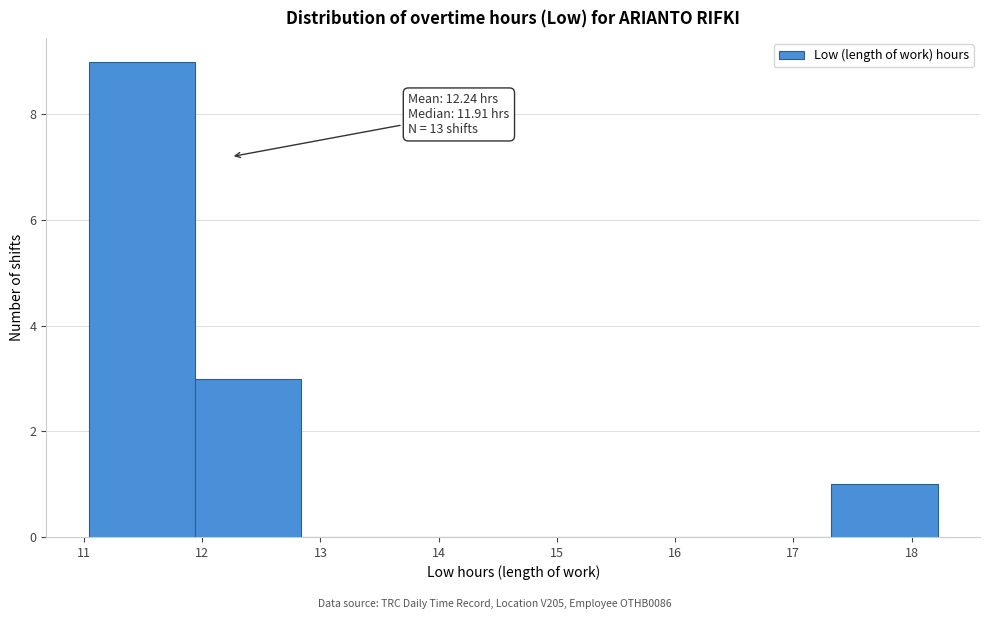

Which range on the x-axis has the tallest bar?

11.0 to 11.9